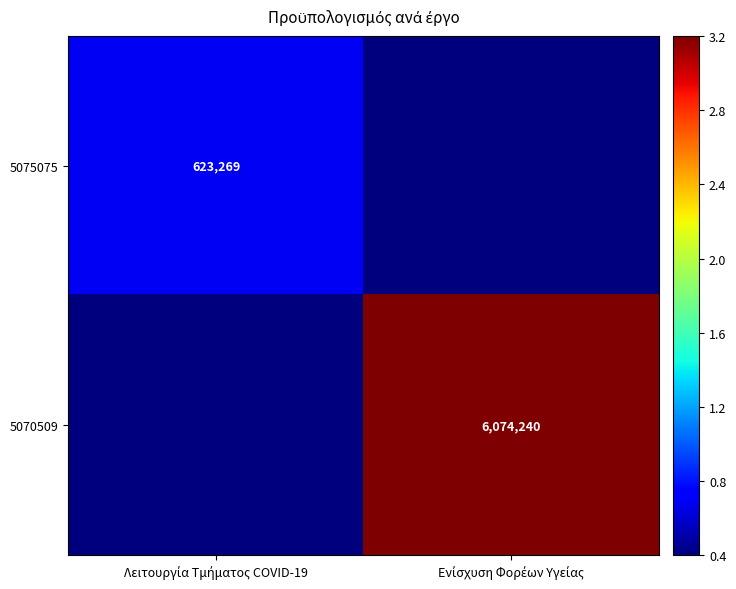

What is the lowest value of the 5075075 series?

0.4